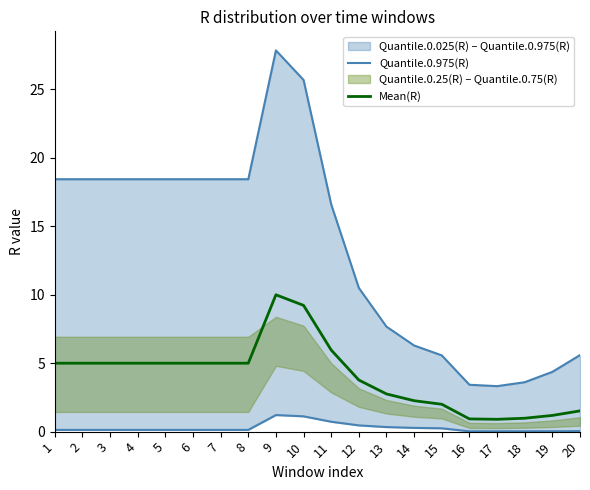

Which category has the lowest value across all series?

17